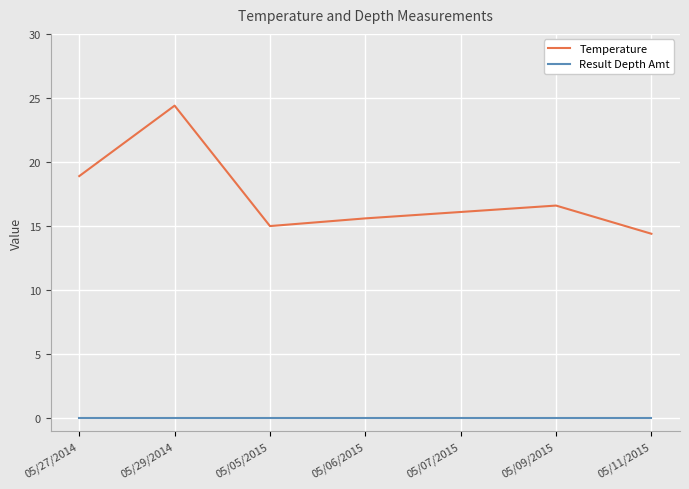

True or false: Temperature and Result Depth Amt intersect in this chart.

False